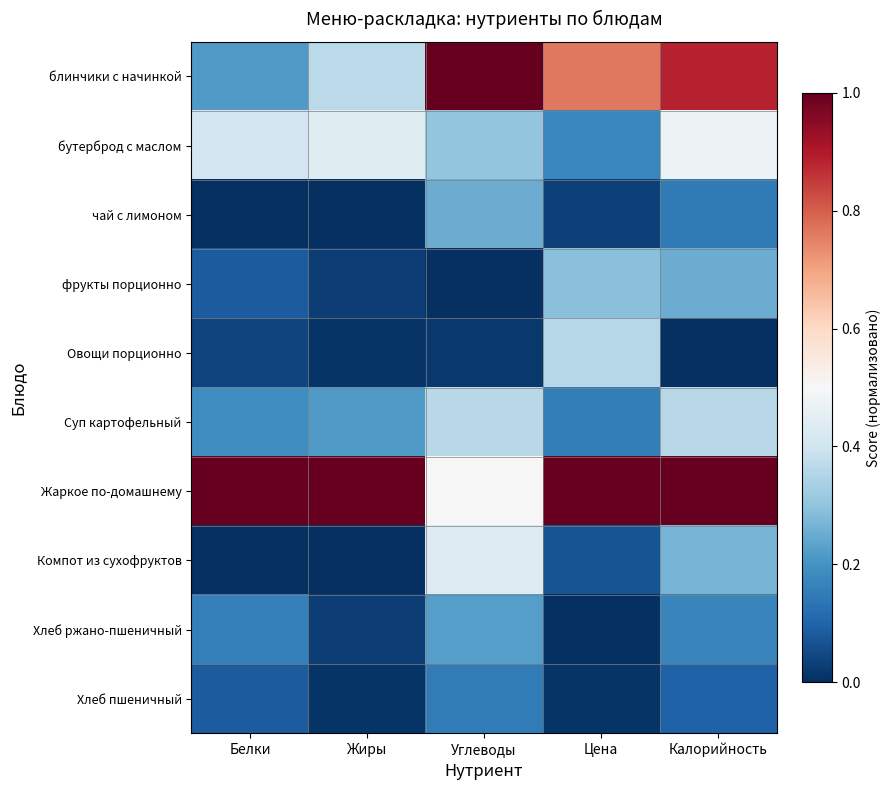

Between Углеводы and Цена, which series saw the biggest shift?

Жаркое по-домашнему